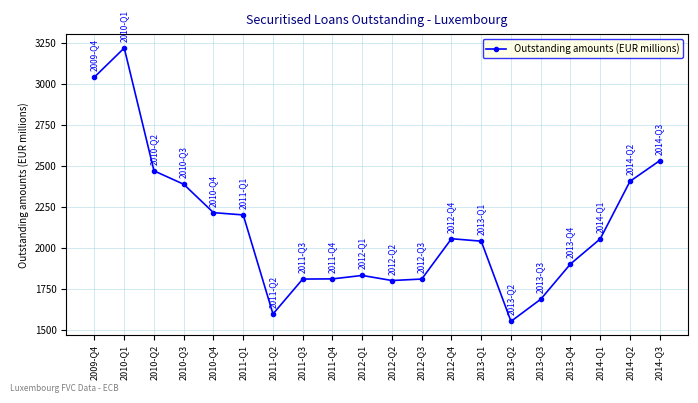

What is the maximum value shown in the chart?

3217